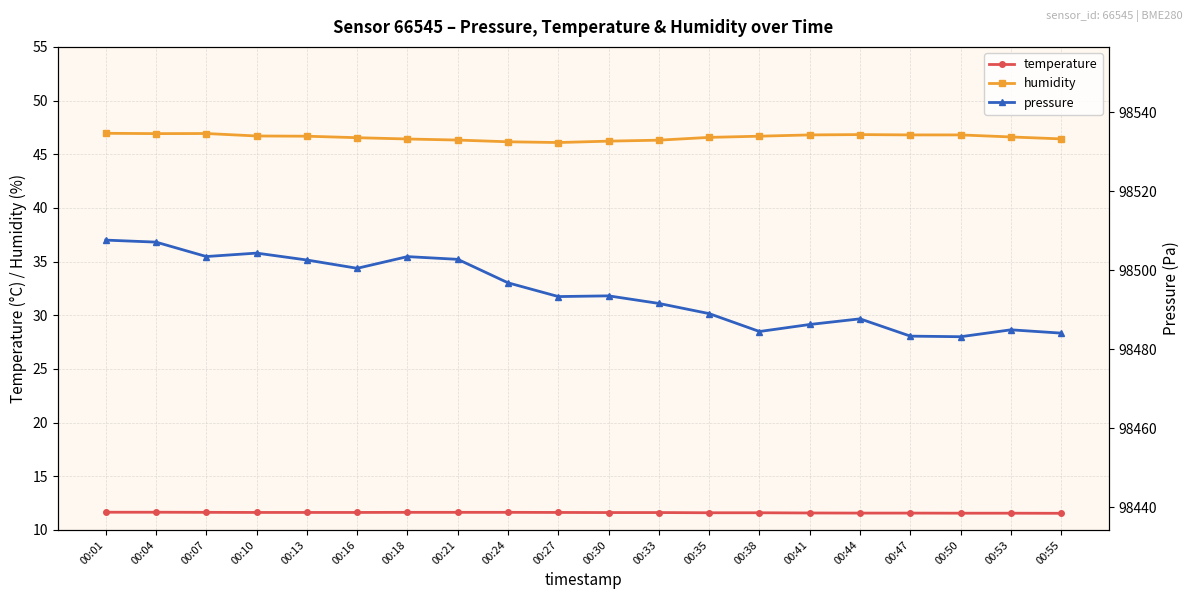

What is the total value across all series at 00:53?

98543.1